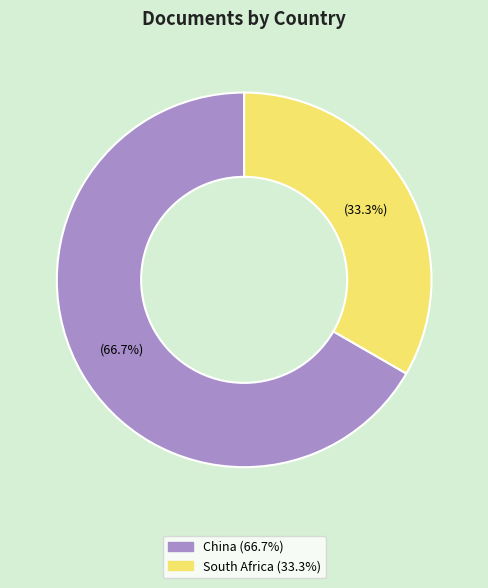

To the nearest percent, what portion does South Africa represent?

33%